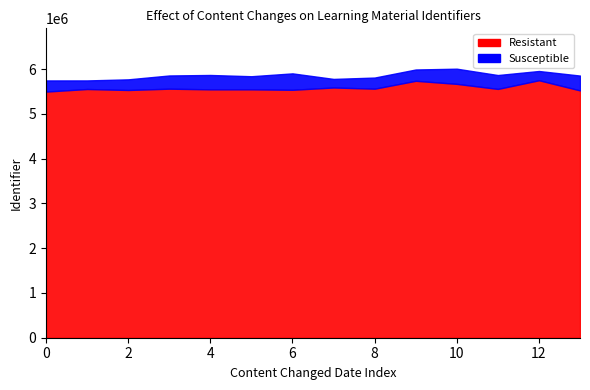

What is the difference between the maximum and second lowest values in the Susceptible series?

207689